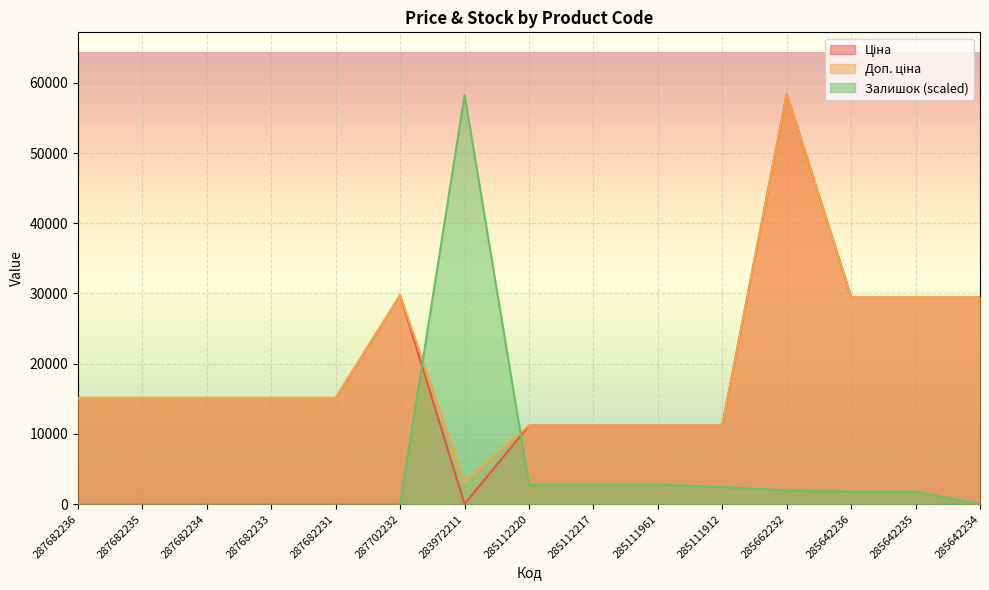

How many series are shown in this chart?

3